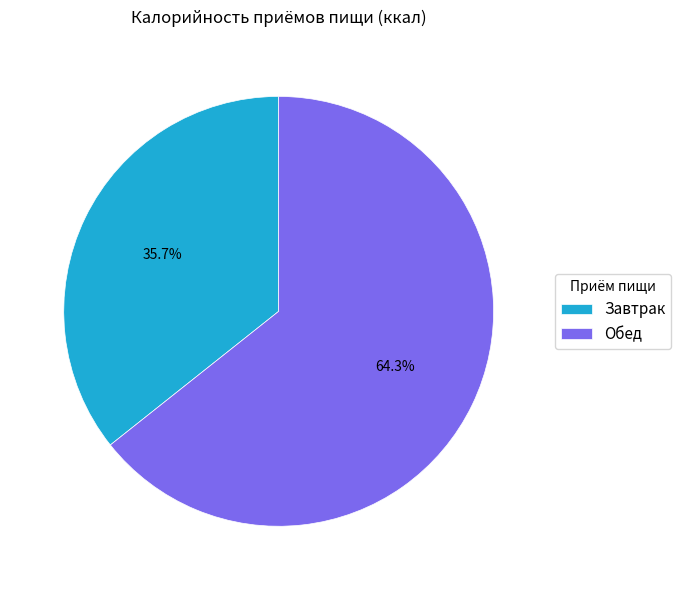

To the nearest percent, what percentage of the pie is Завтрак?

36%